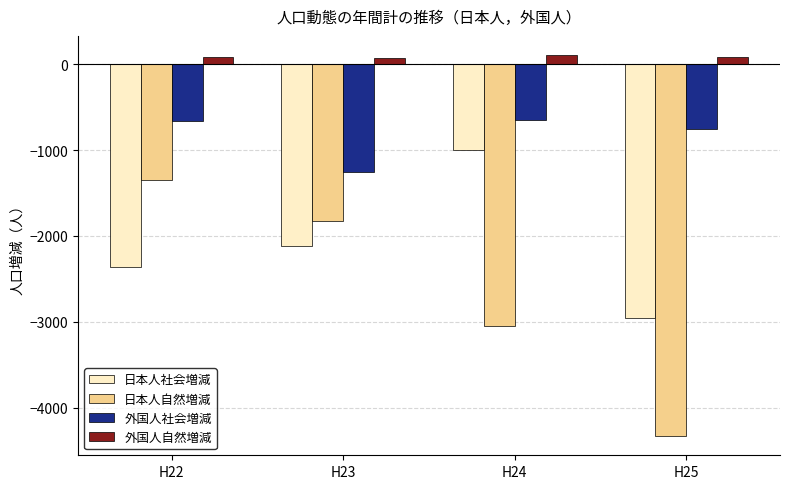

Which label corresponds to the smallest value in the chart?

H25